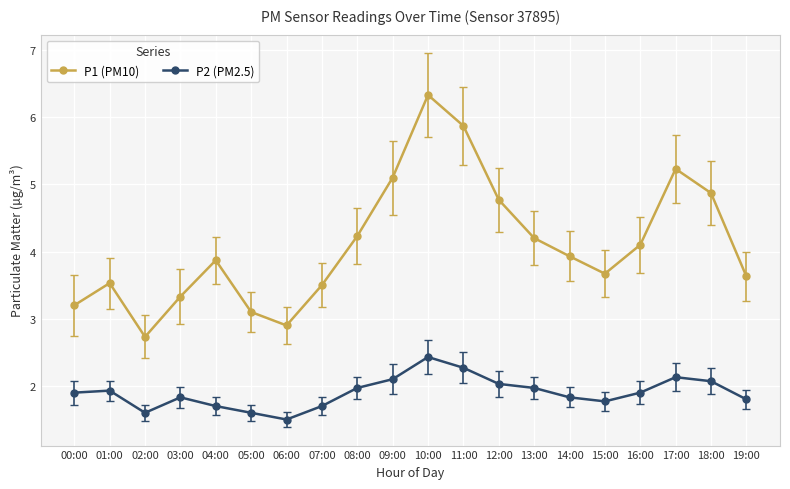

True or false: P2 (PM2.5) has a value of 0.5 at 18:00.

False